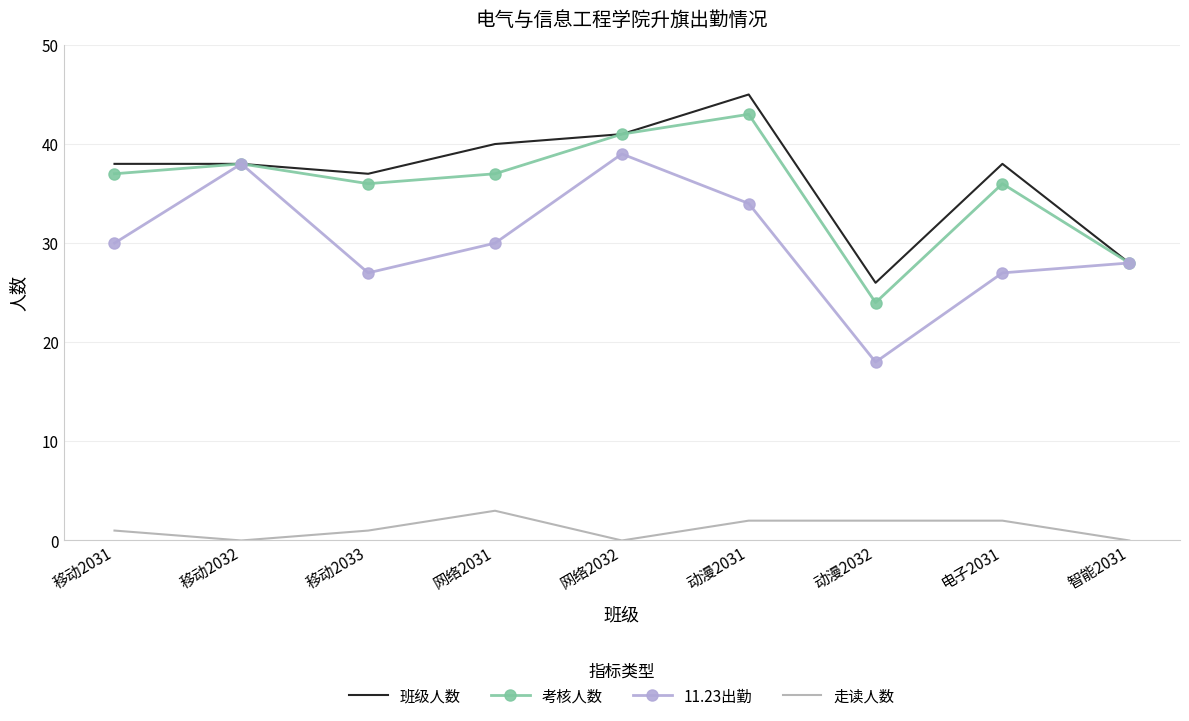

Count the 走读人数 values in the range 0 to 2.

8